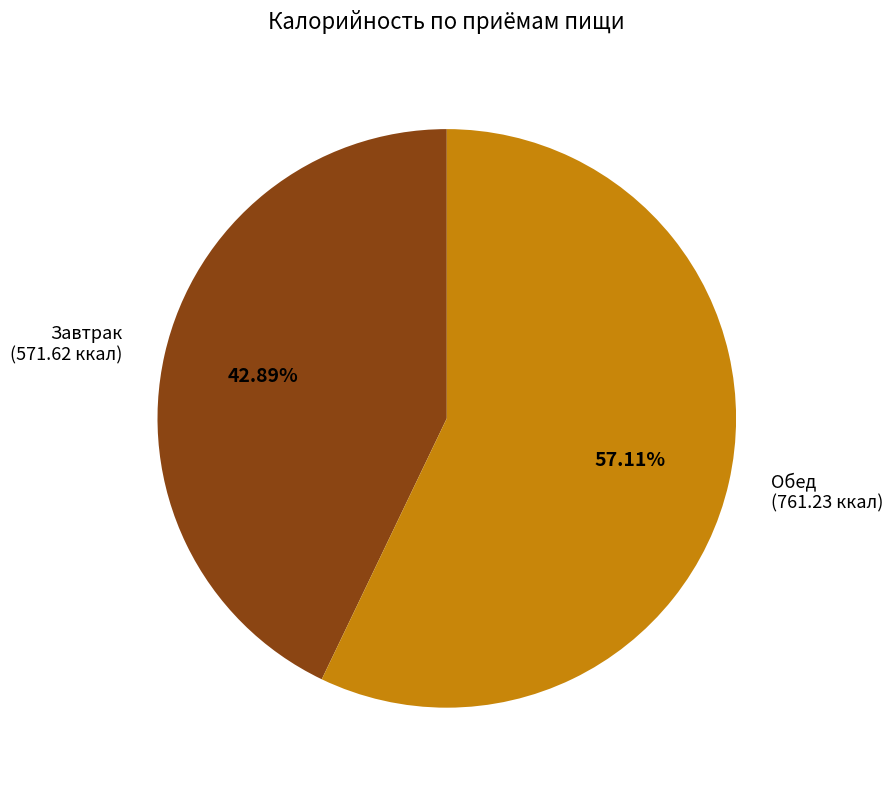

To the nearest percent, what is the average slice percentage?

50%